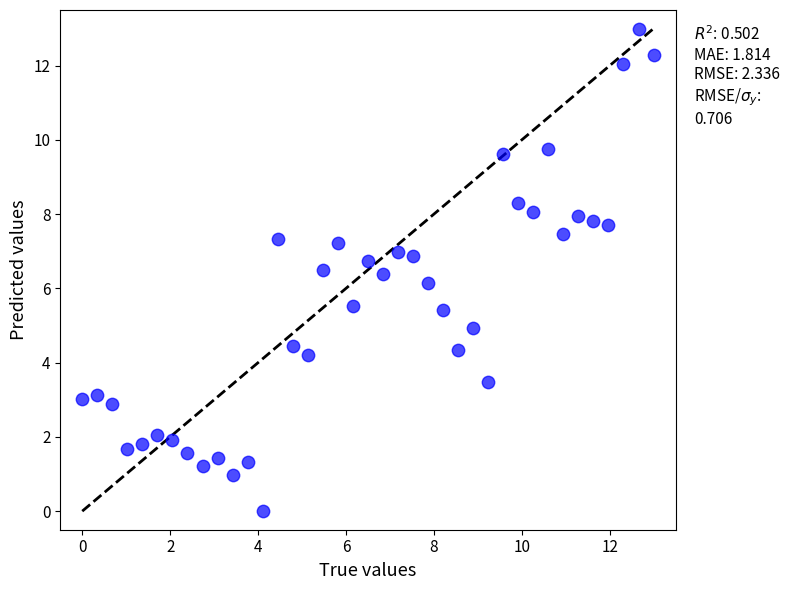

What is the range of Y values (max minus min)?

13.0